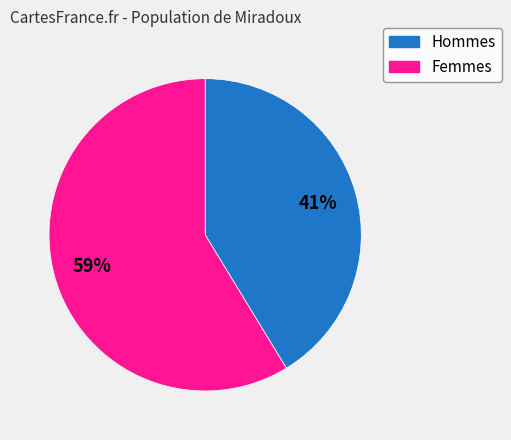

Is there a majority slice in this chart?

Yes